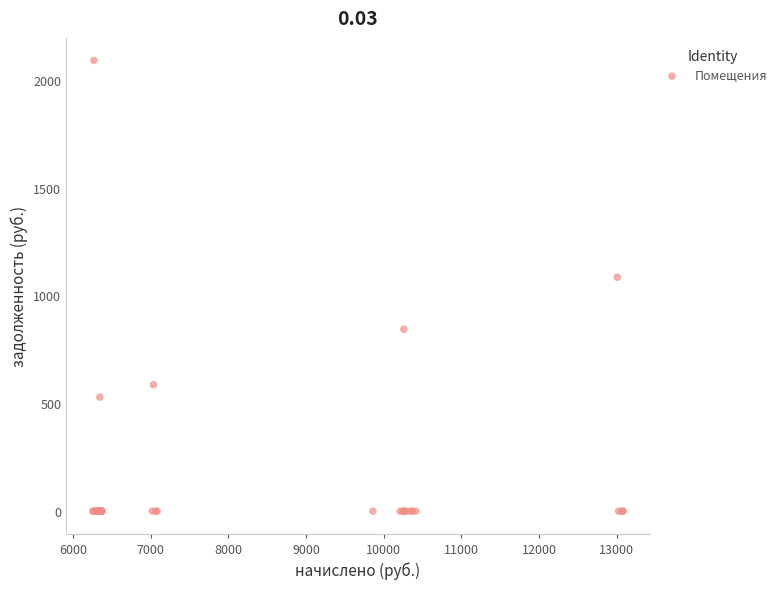

What Y value in the scatter plot is closest to 1044?

1084.2